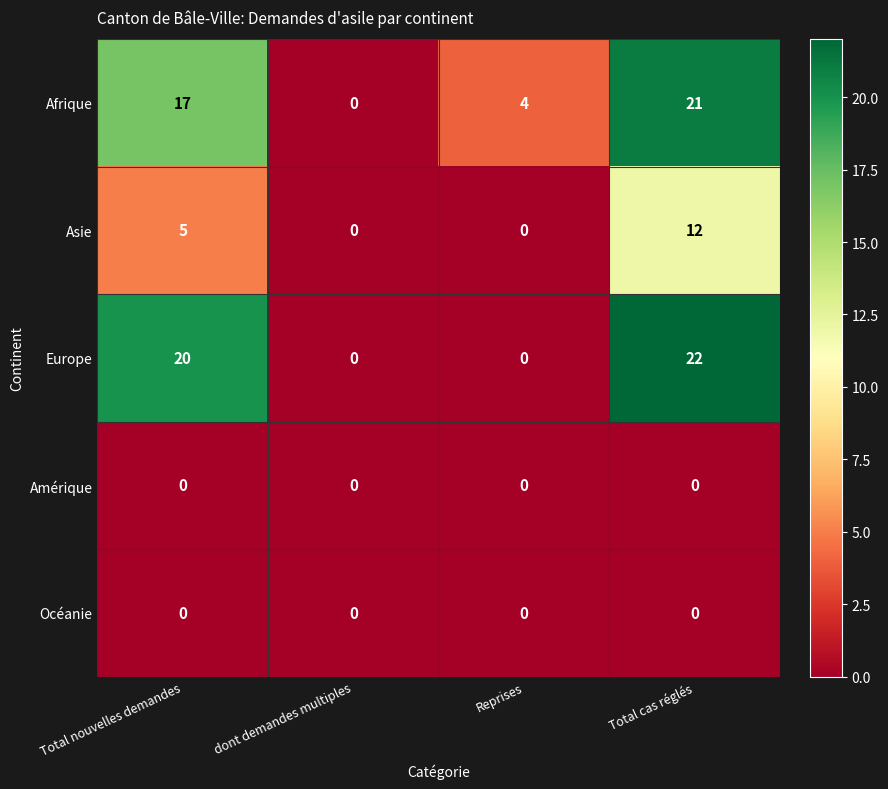

Rank the categories by Afrique value from highest to lowest.

Total cas réglés, Total nouvelles demandes, Reprises, dont demandes multiples